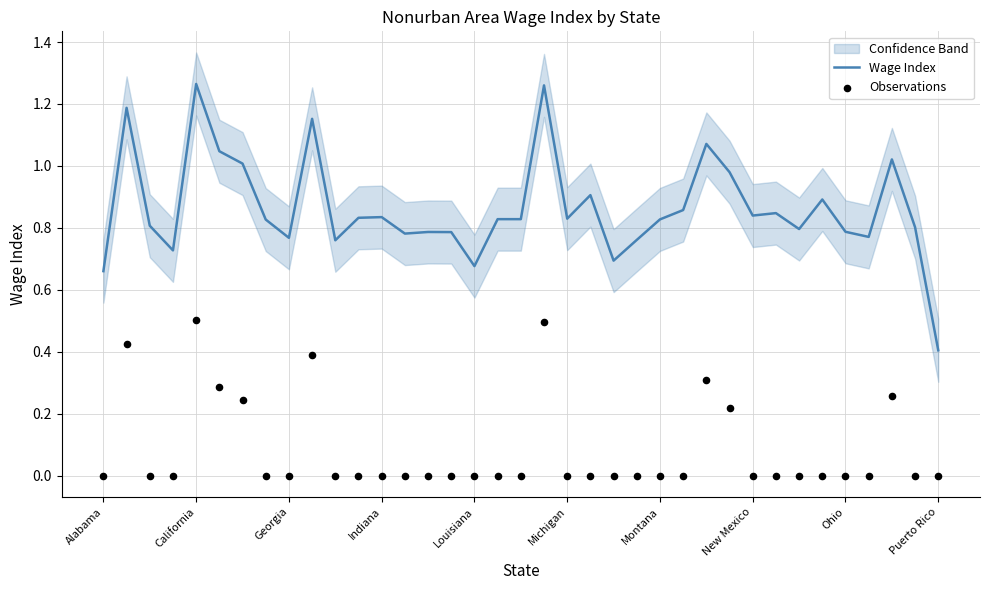

What are all the series names shown in the legend?

Wage Index, Observations